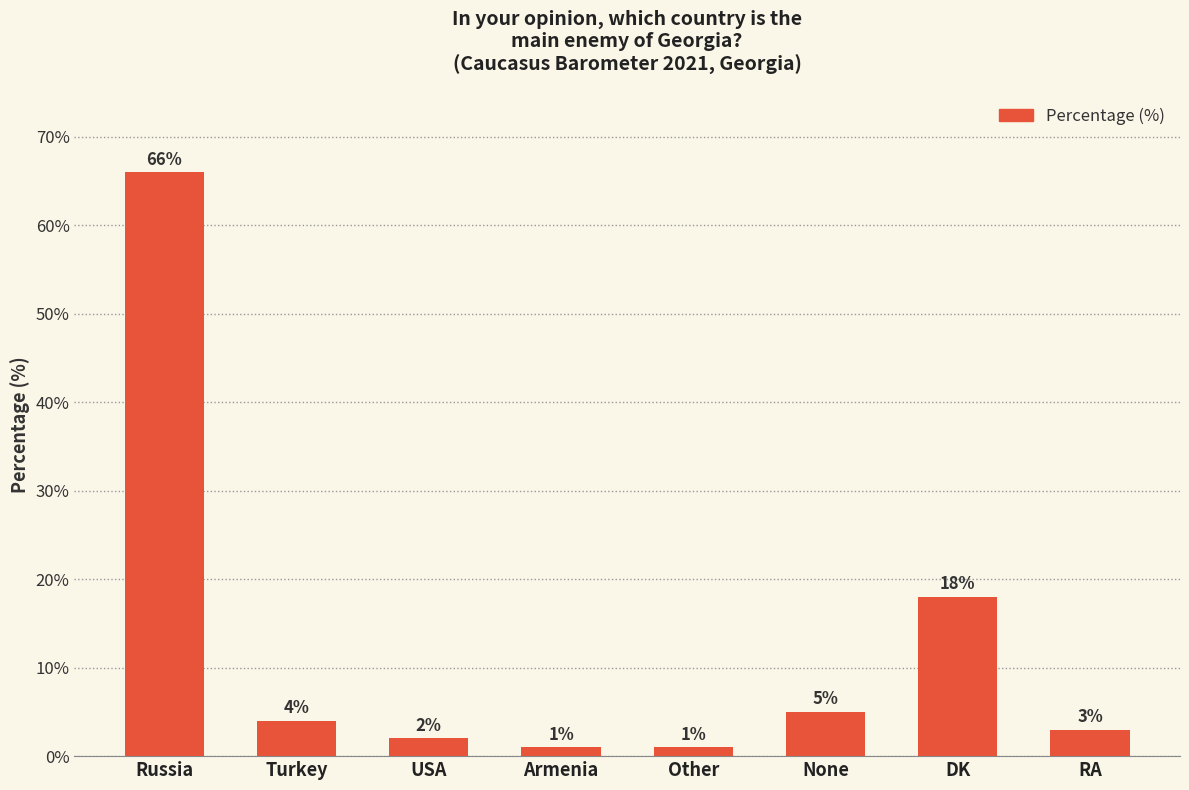

At which label is the value closest to 33?

DK